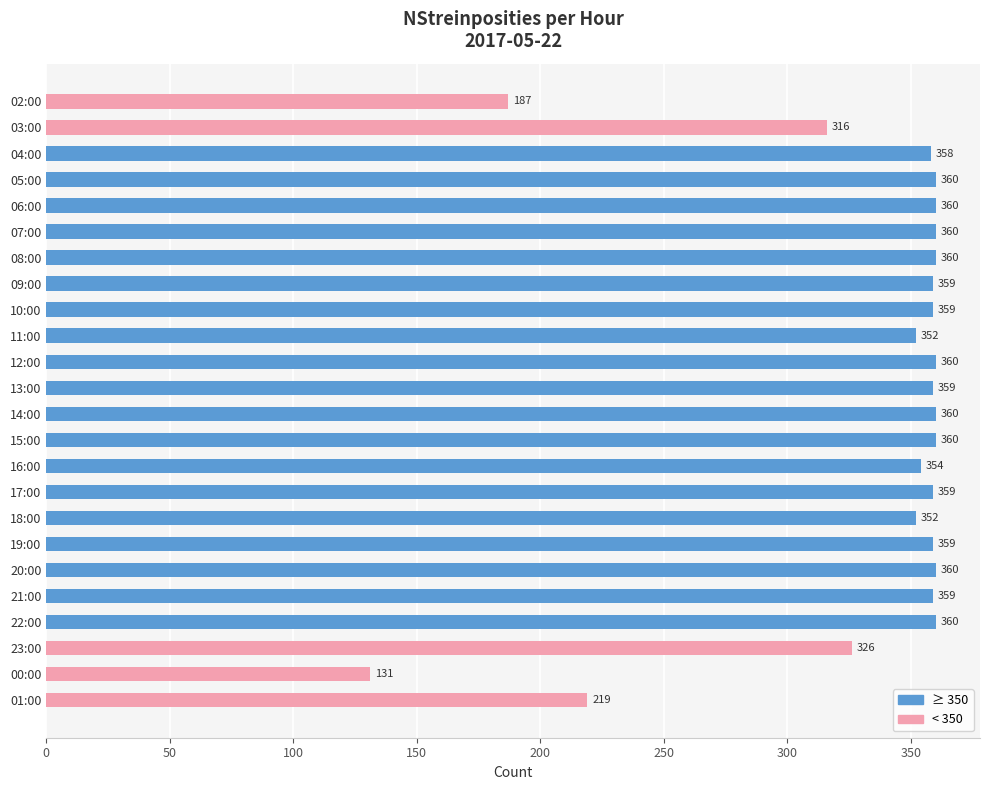

What is the difference between the maximum and minimum values?

229